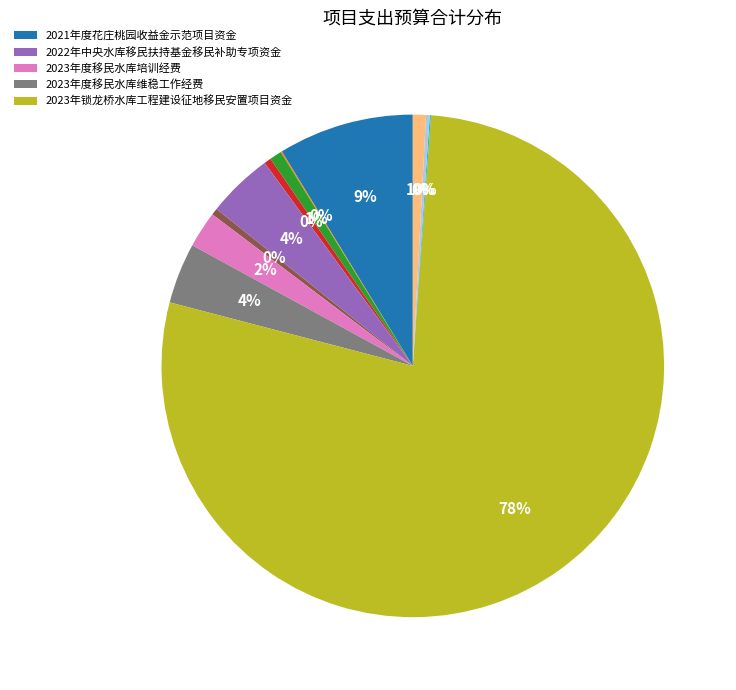

To the nearest percent, what is the average slice percentage?

8%